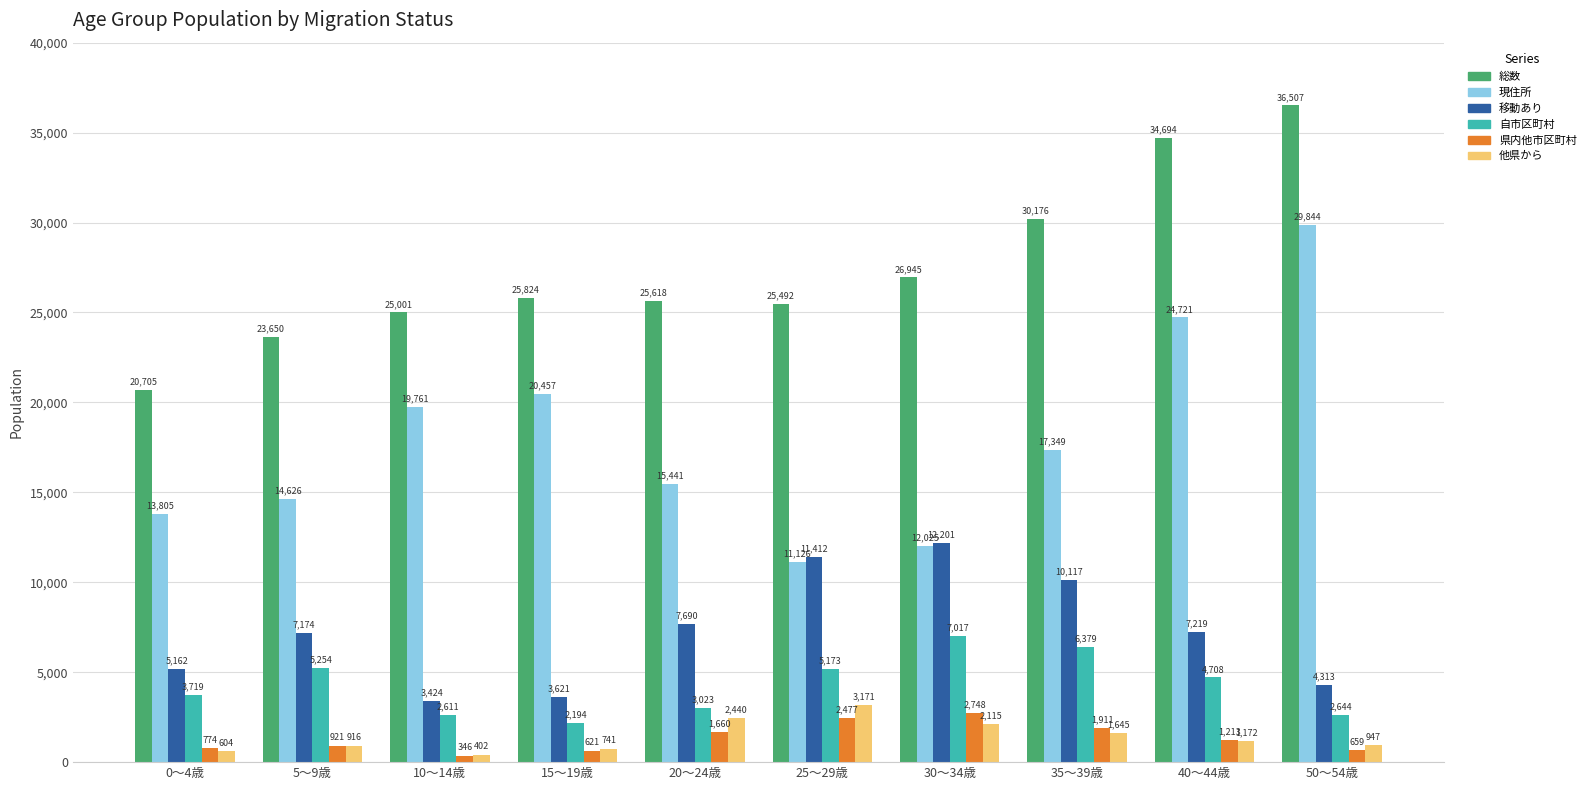

What is the difference between the maximum and minimum values in the 自市区町村 series?

4823